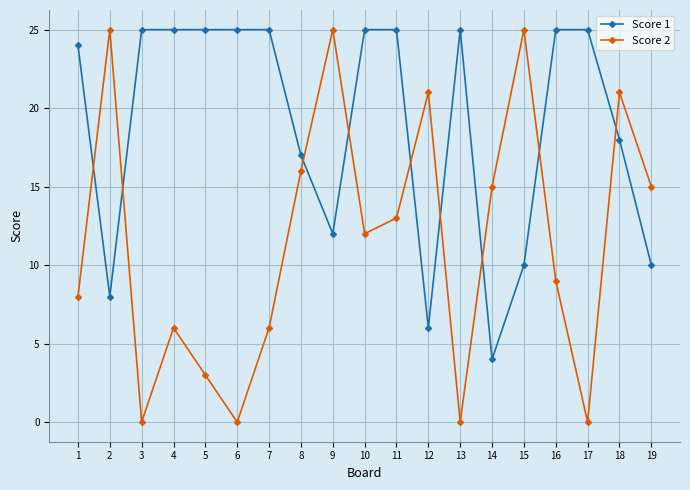

After their last crossing, which series has the higher values: Score 1 or Score 2?

Score 2